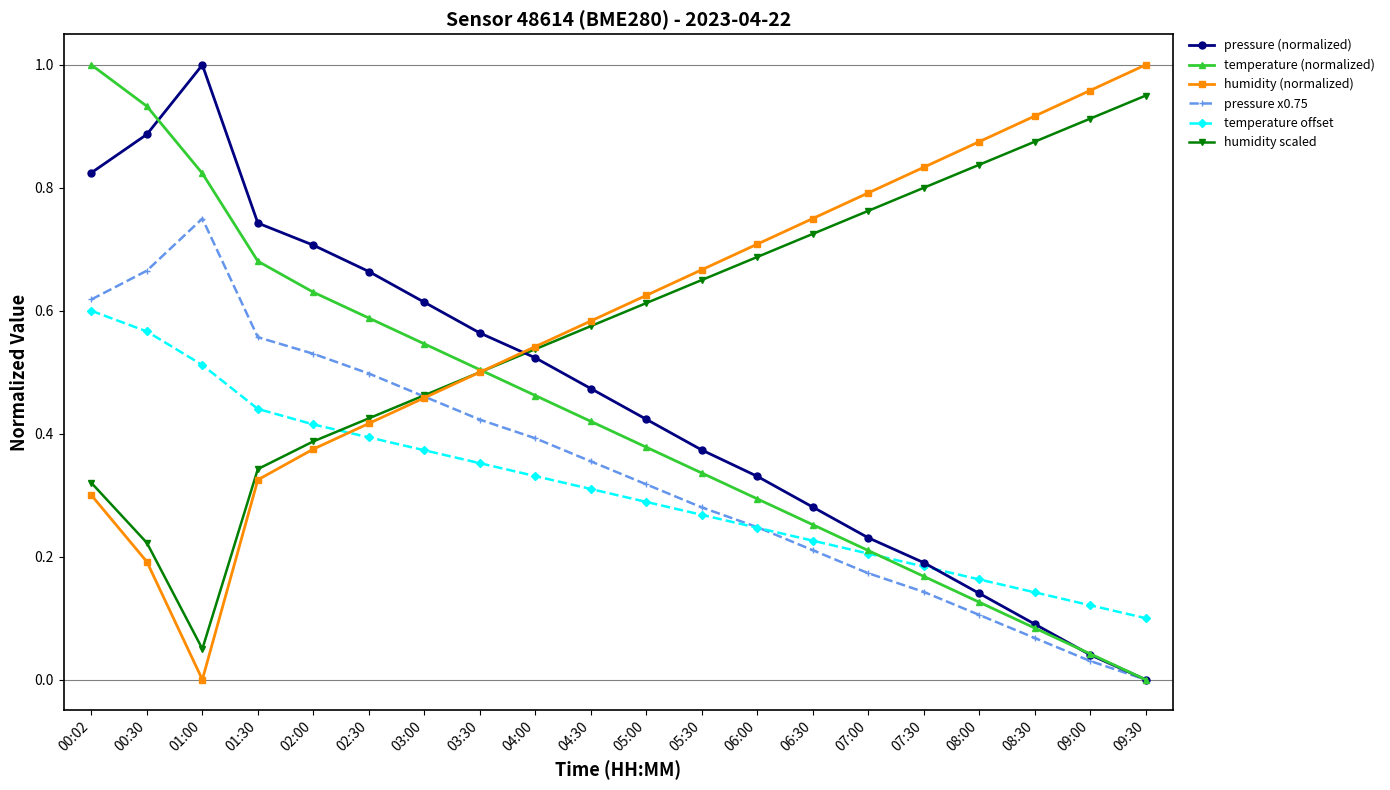

Rank the categories by temperature (normalized) value from lowest to highest.

09:30, 09:00, 08:30, 08:00, 07:30, 07:00, 06:30, 06:00, 05:30, 05:00, 04:30, 04:00, 03:30, 03:00, 02:30, 02:00, 01:30, 01:00, 00:30, 00:02